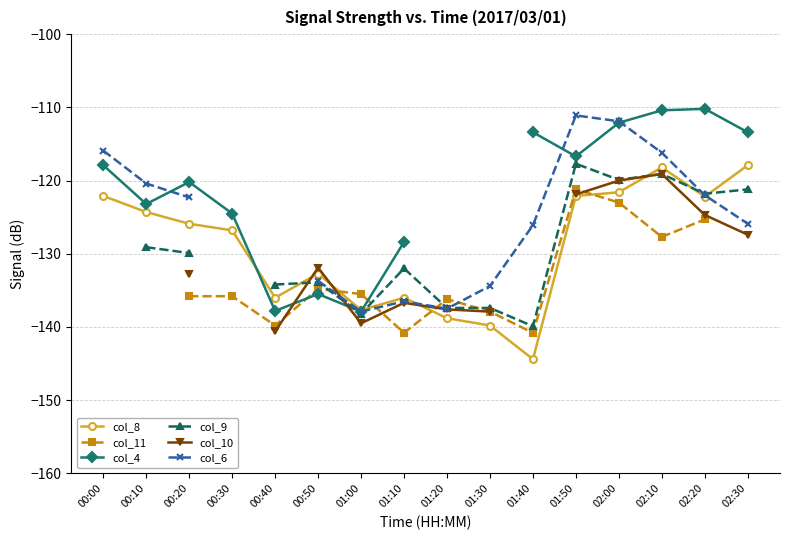

The col_9 series shows -133.9 at 00:50. True or false?

True